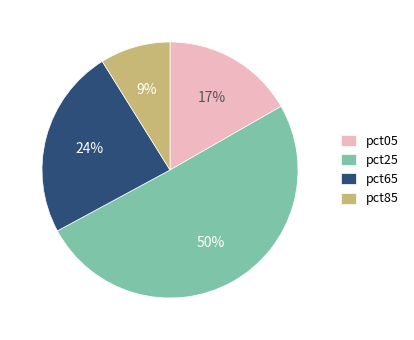

Is it true that pct05 is 25% of the pie?

False